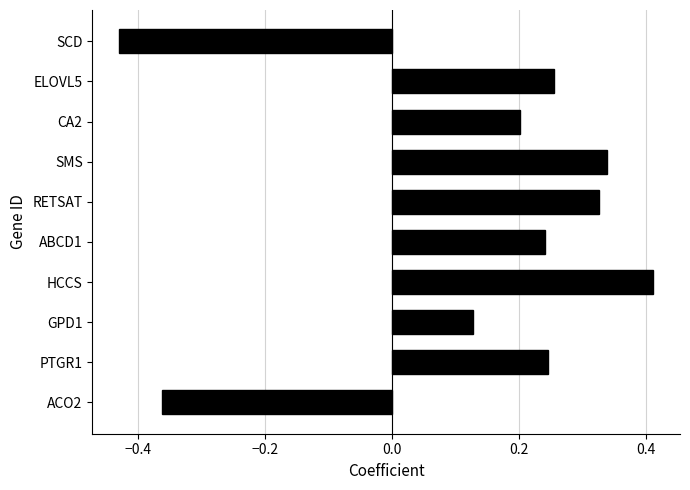

How many values are between 0 and 1?

8